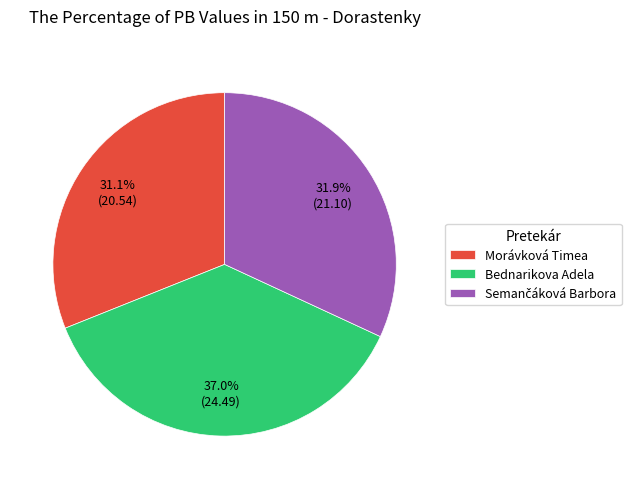

What is the smallest slice in the pie chart?

Morávková Timea